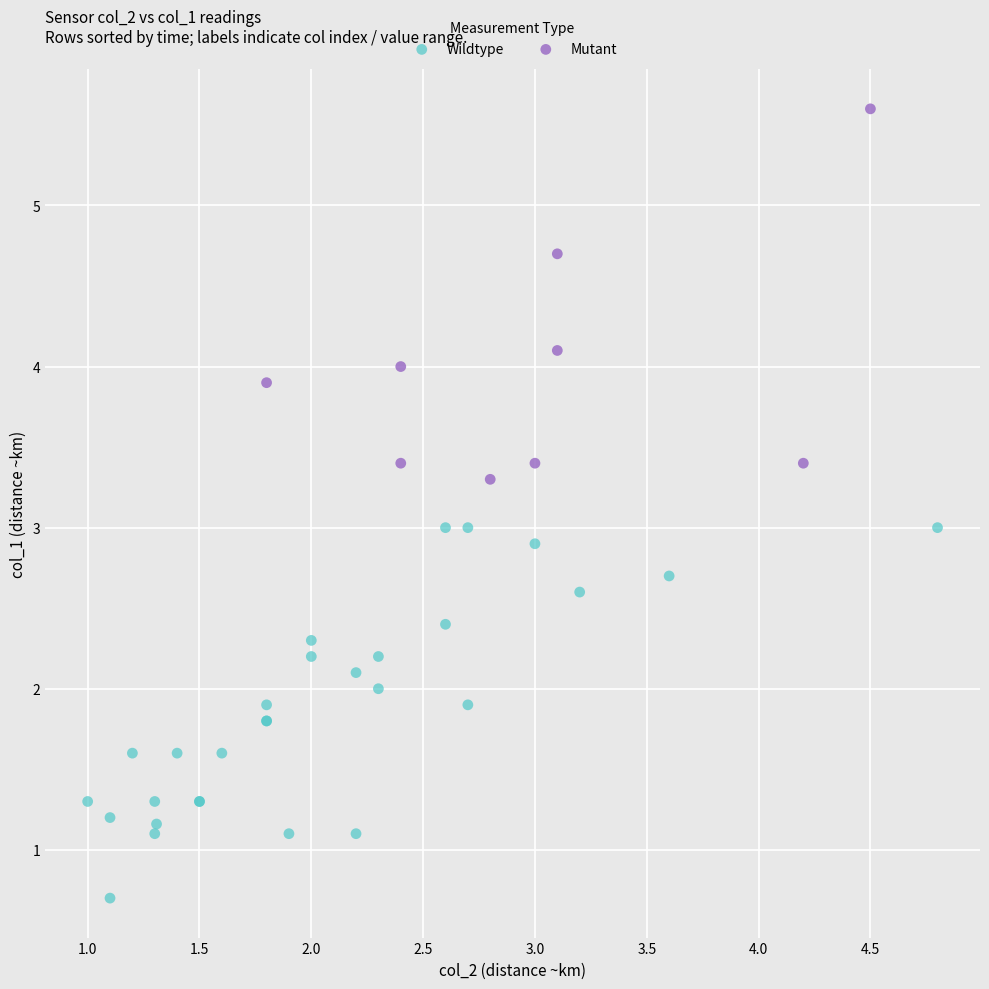

Which series contains the lowest Y value?

Wildtype